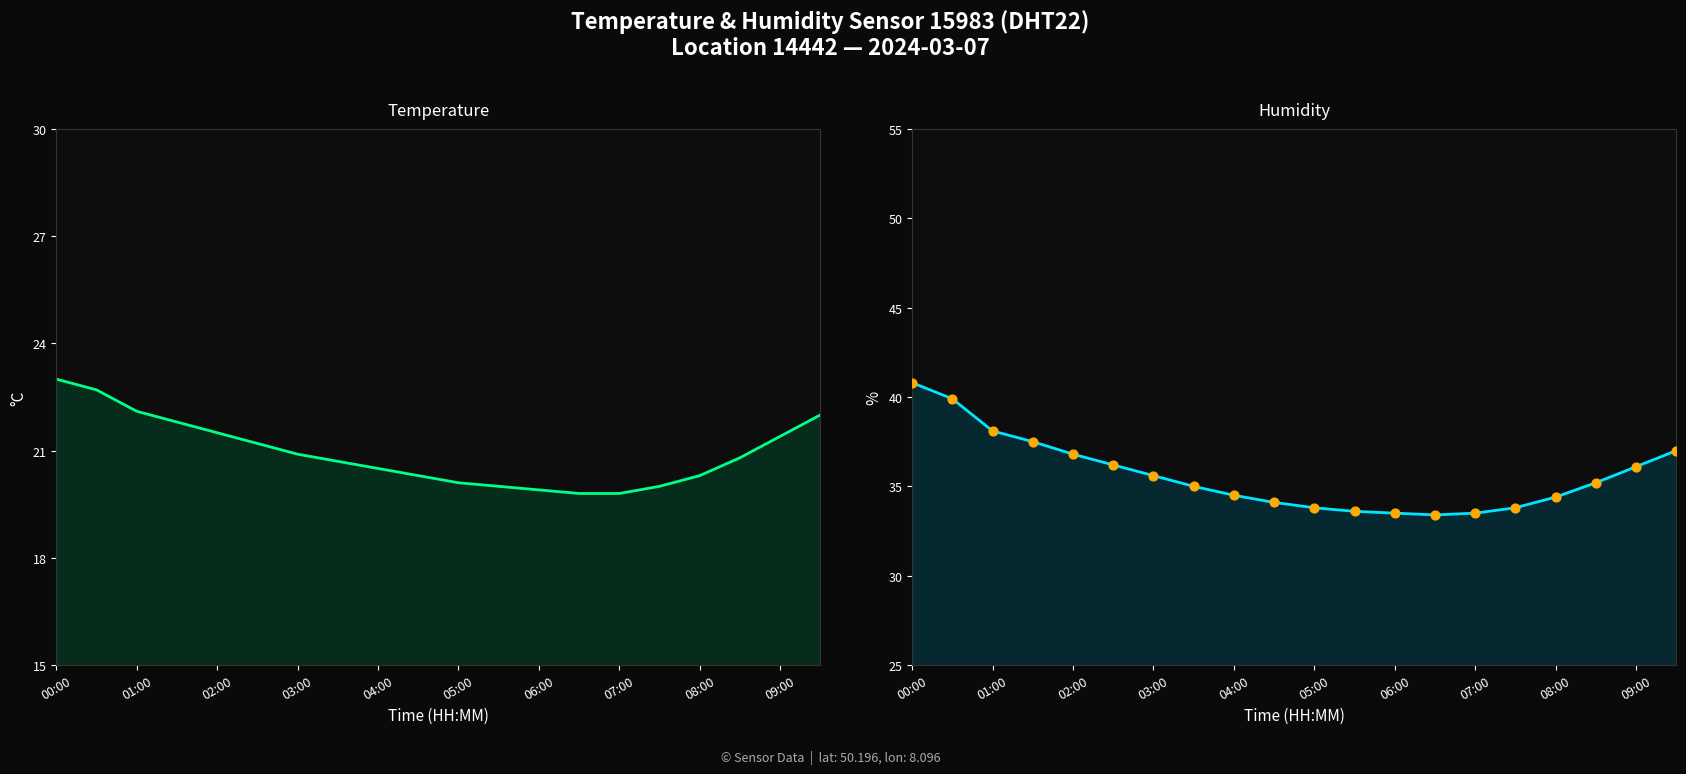

At which category is the sum across all series the highest?

00:00